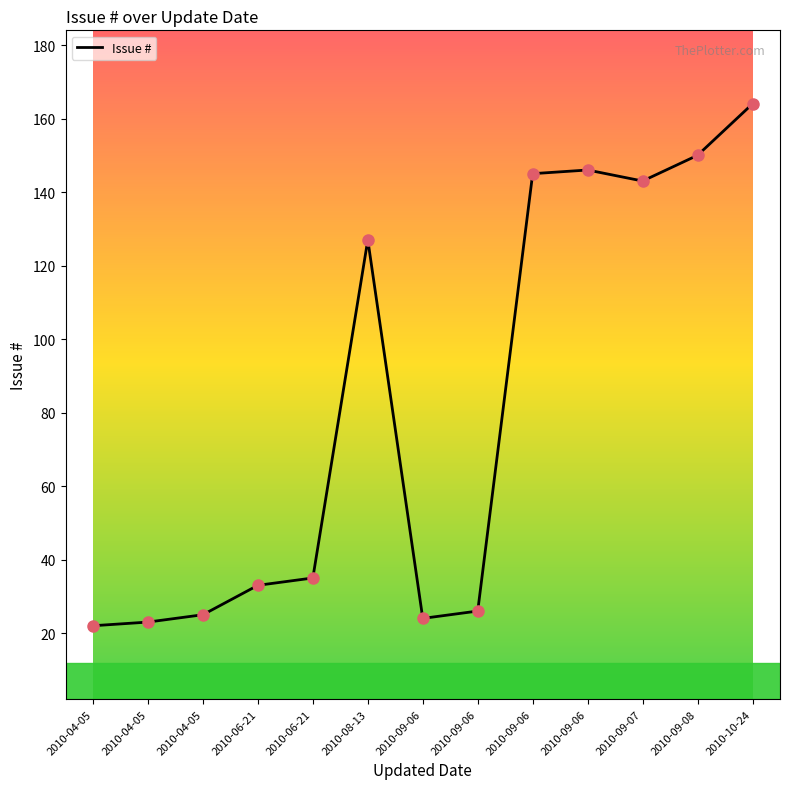

Between 2010-09-06 and 2010-06-21, which is larger?

2010-09-06